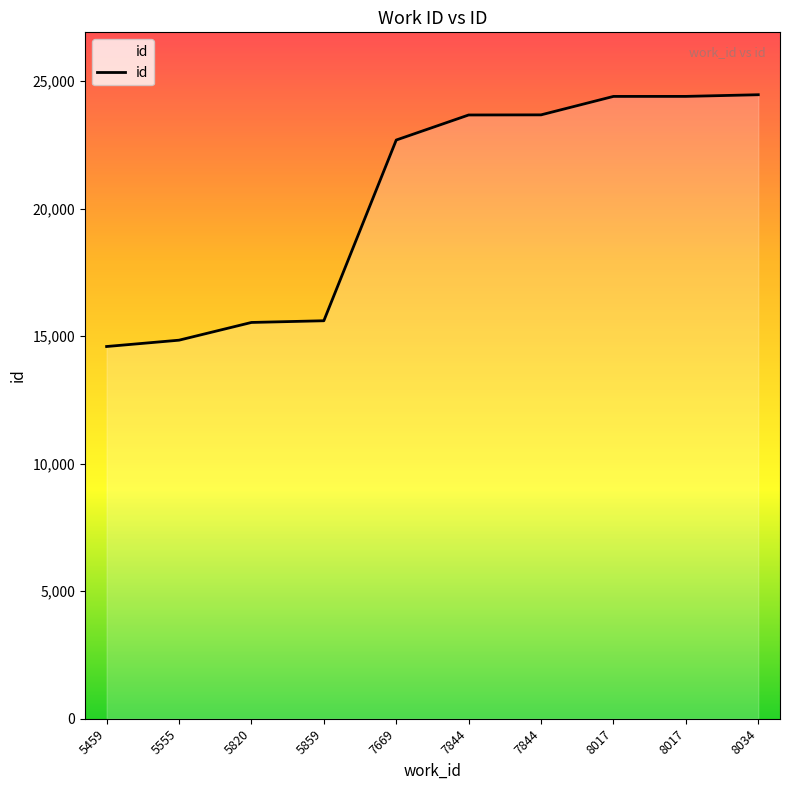

How many lines are shown in the chart?

1